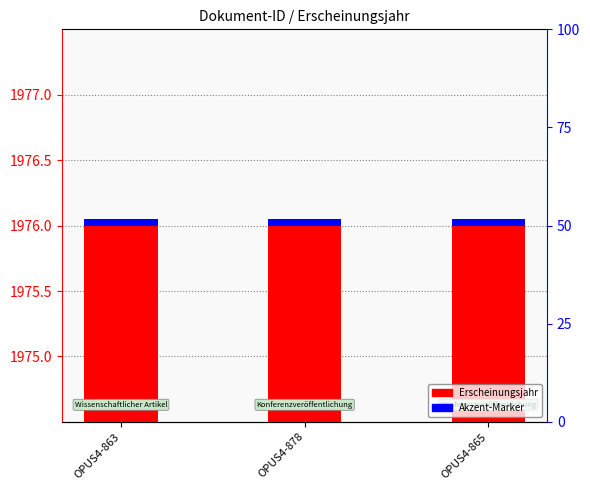

What are all the series names shown in the legend?

Erscheinungsjahr, Akzent-Marker